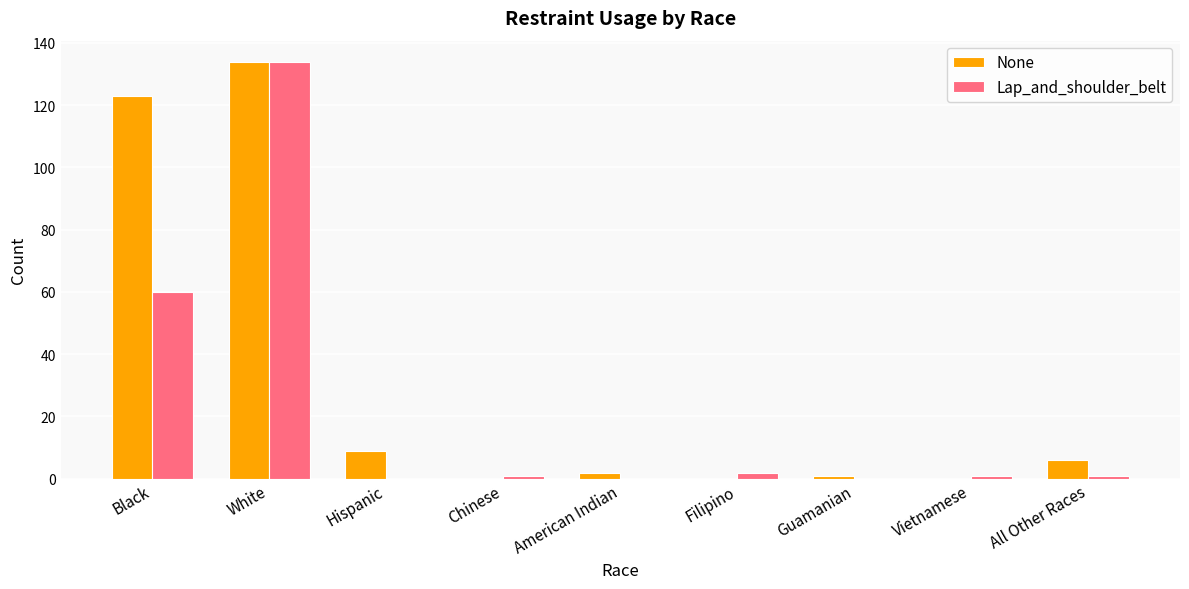

What is the sum of all None values?

275